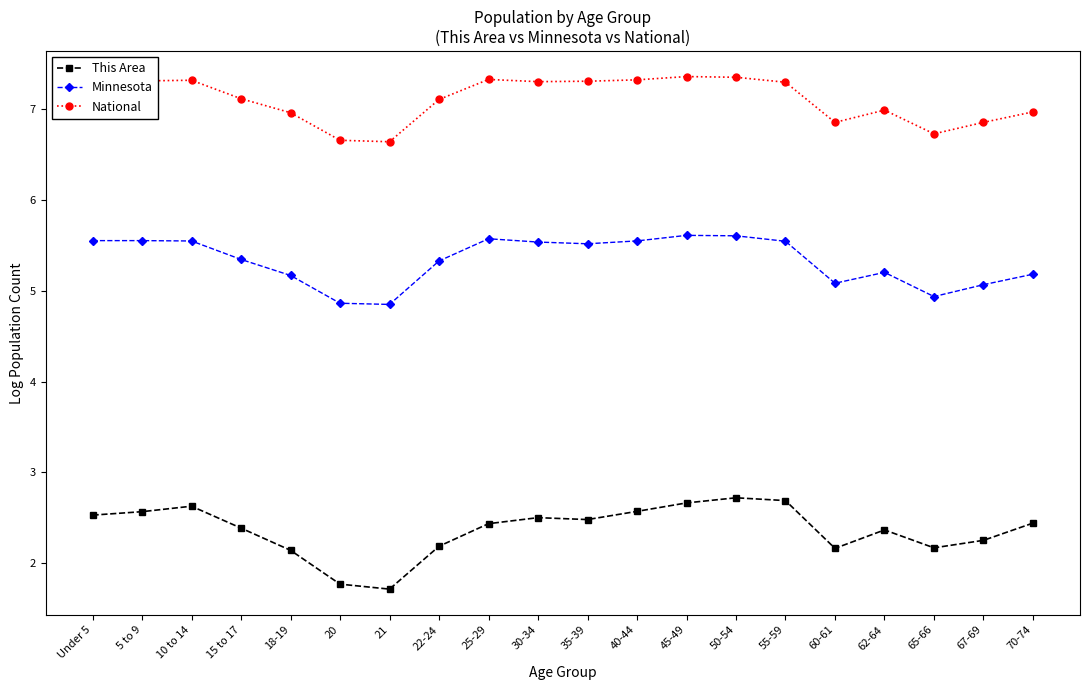

True or false: This Area has more than 2 points higher than both neighbors.

True